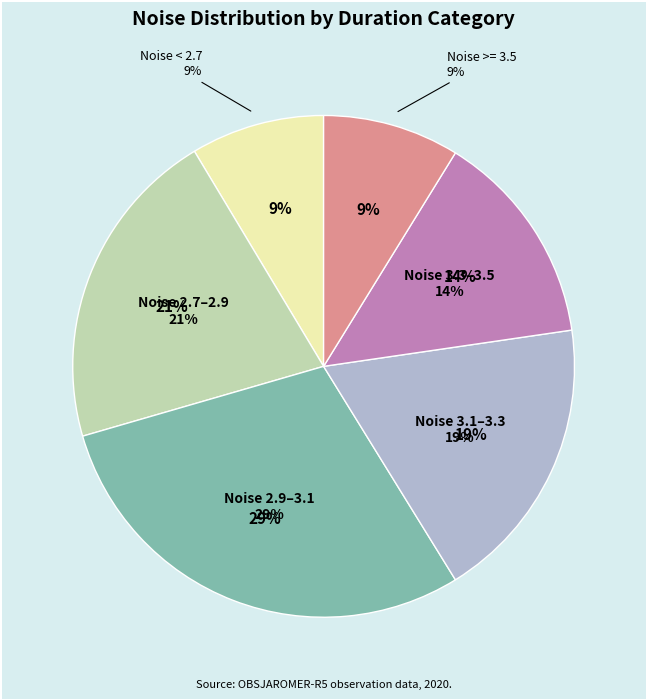

Is it true that duration=0 is 1% of the pie?

False